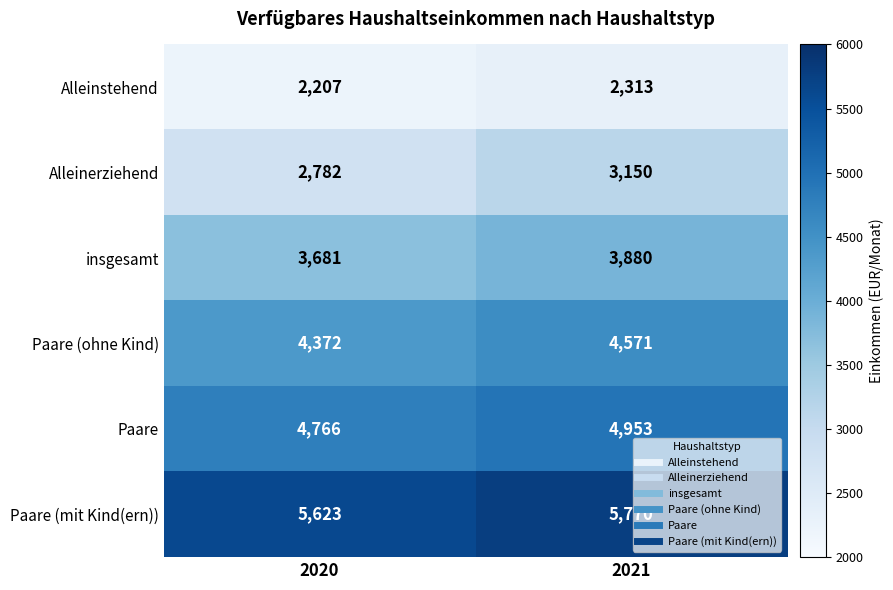

True or false: insgesamt has a value of 3880 at 2021.

True